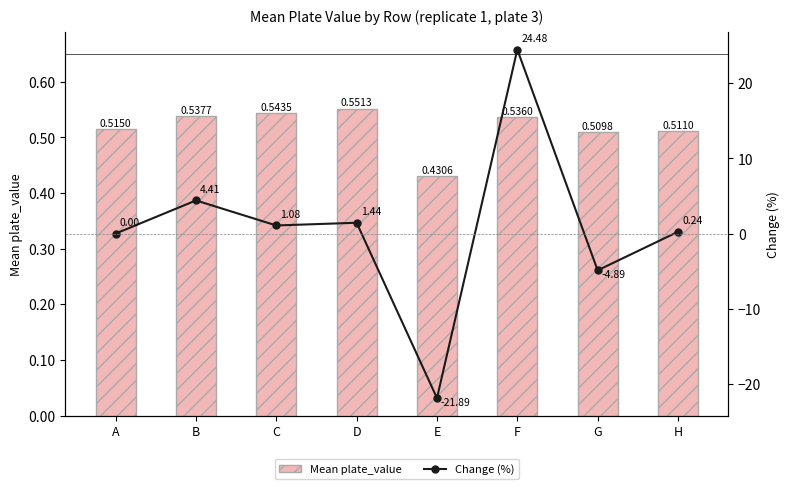

What is the difference between the highest and lowest values at E?

22.3